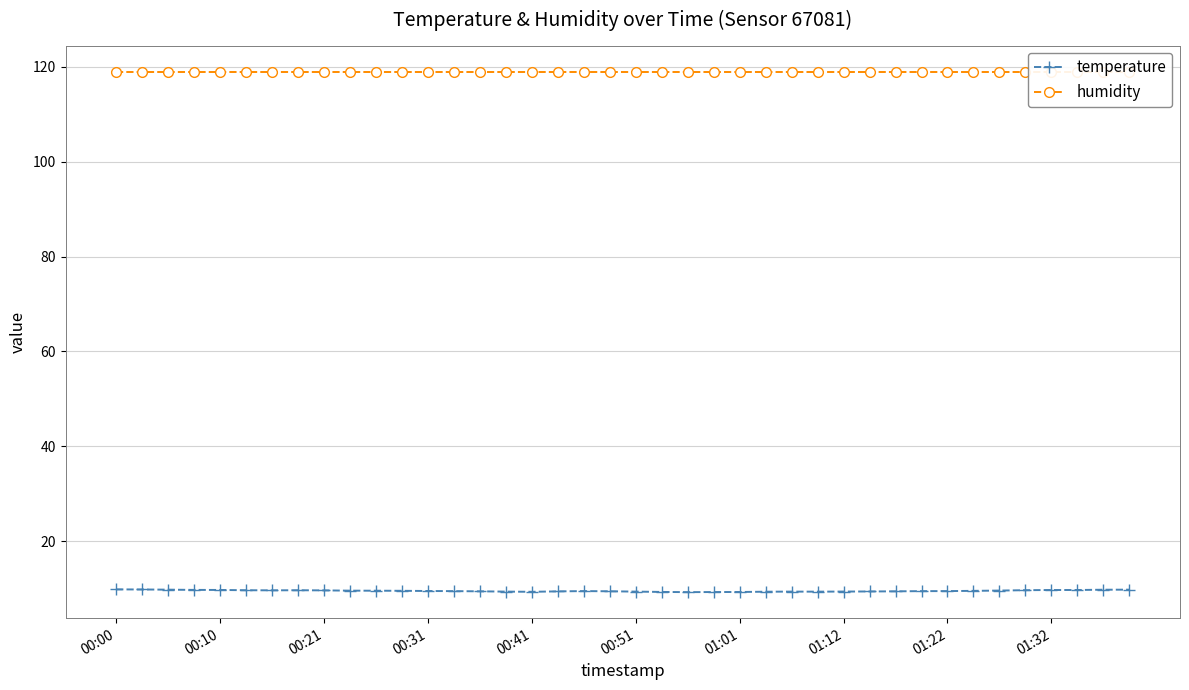

True or false: temperature has more than 1 interior local peaks.

True